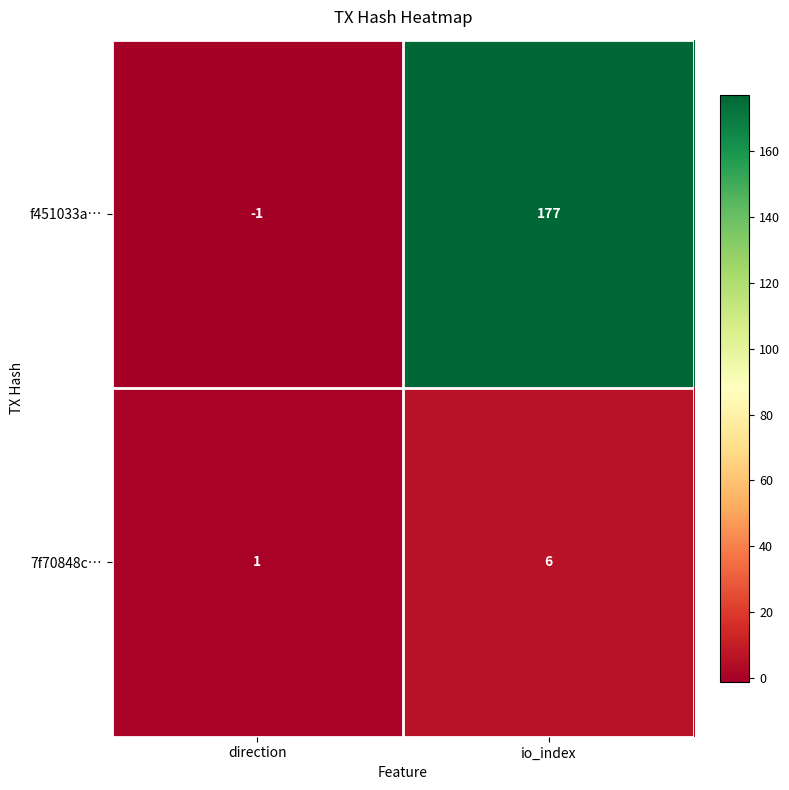

At which category does the chart reach its peak across all series?

io_index